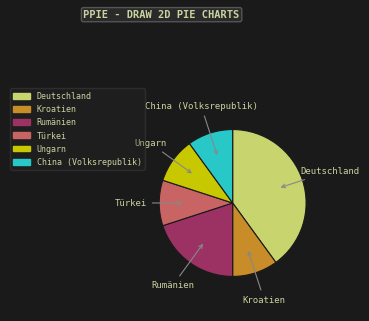

Is there any slice that represents more than half of the pie?

No